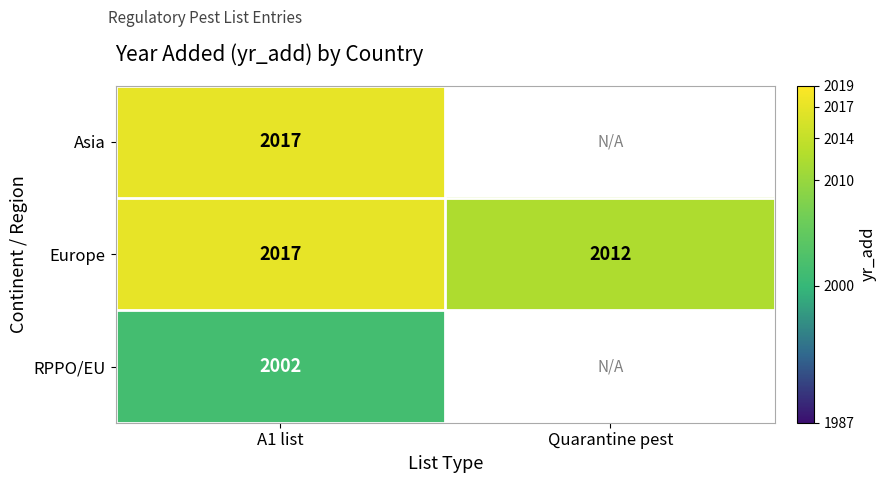

At which category is the sum across all series the highest?

A1 list